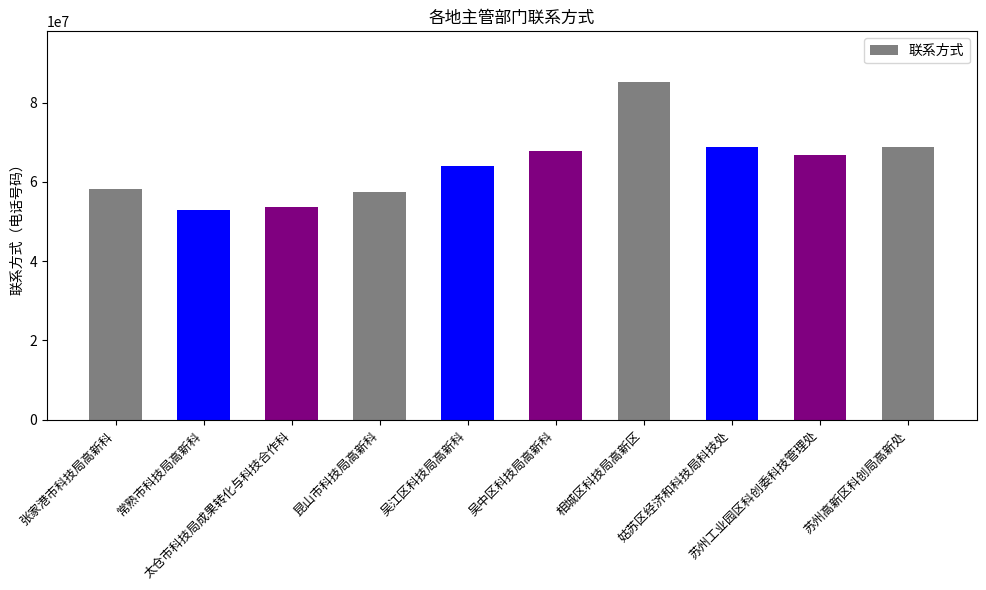

What is the change in value from 相城区科技局高新区 to 苏州高新区科创局高新处?

-16430646